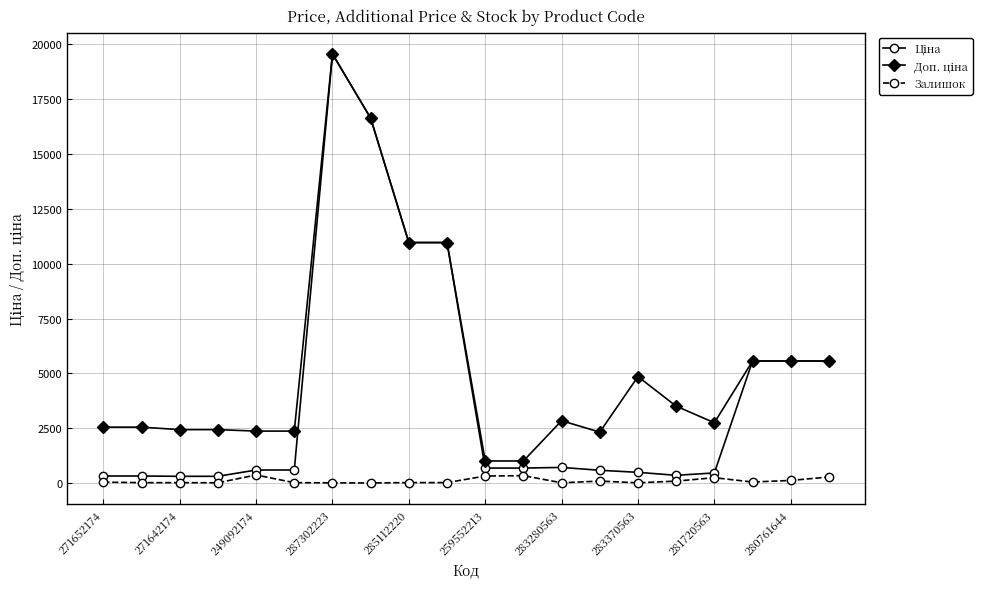

True or false: Залишок has more than 1 points higher than both neighbors.

True